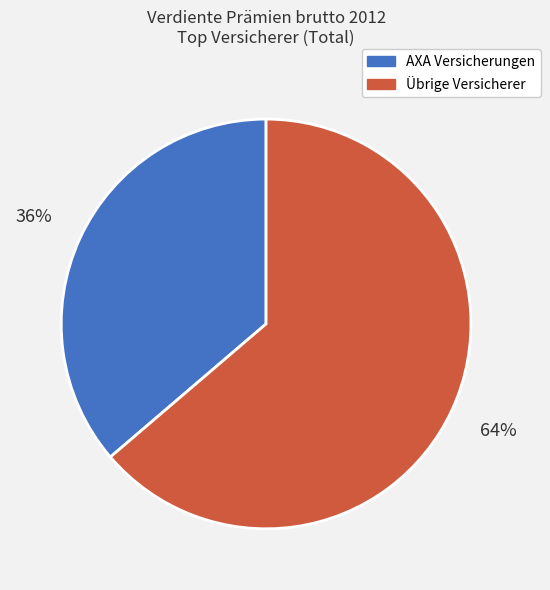

To the nearest percent, what percentage of the pie is AXA Versicherungen?

36%